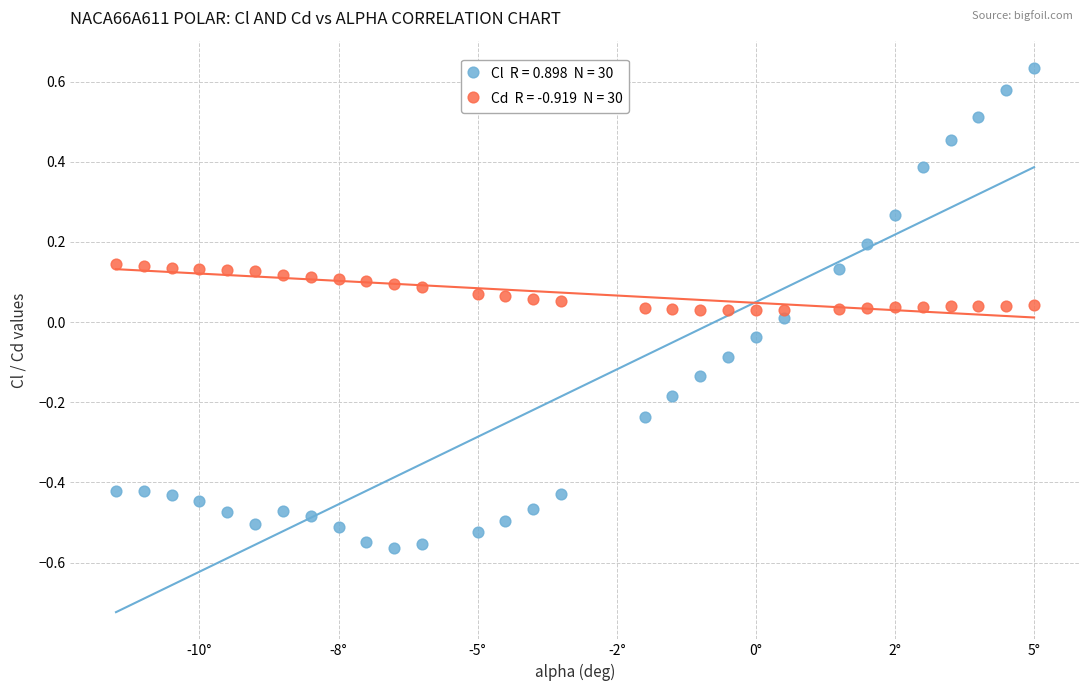

Across all data points, what is the range of X values (max minus min)?

16.5